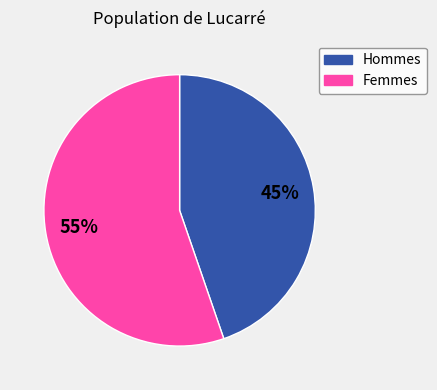

How many slices are in this pie chart?

2